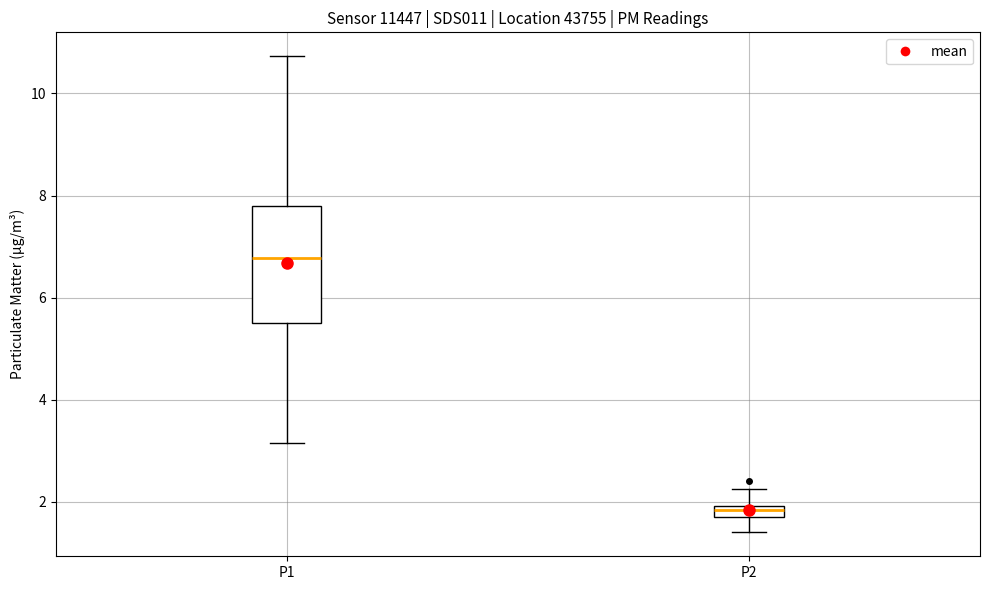

Comparing the boxes themselves (not the whiskers), which one is the tallest?

P1